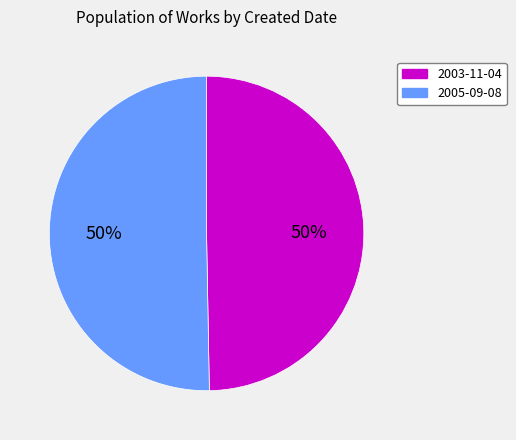

What is the ratio of the value at 2003-11-04 to the value at 2005-09-08?

1.0